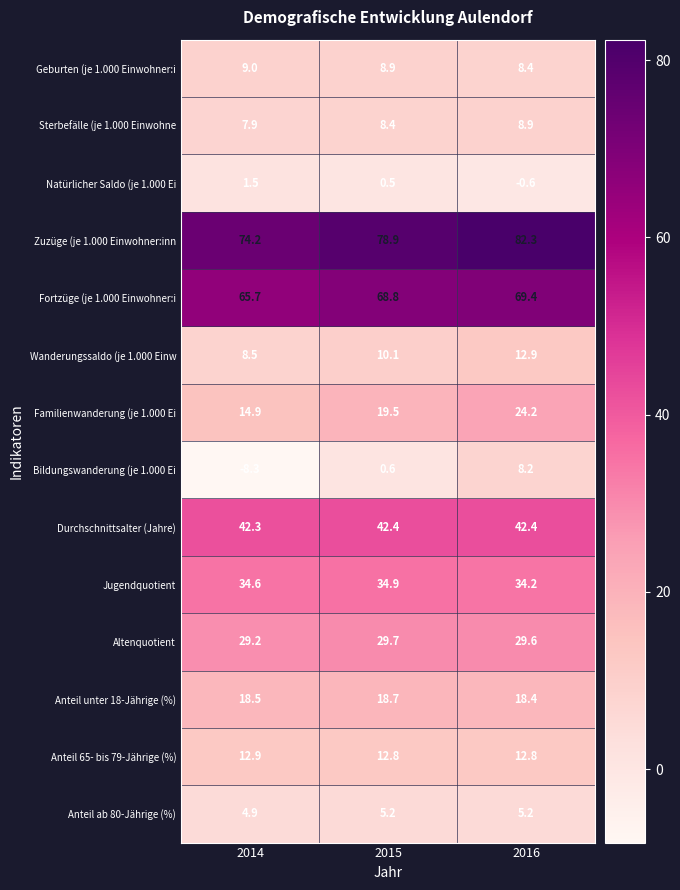

Rank the categories by Geburten (je 1.000 Einwohner:i value from highest to lowest.

2014, 2015, 2016